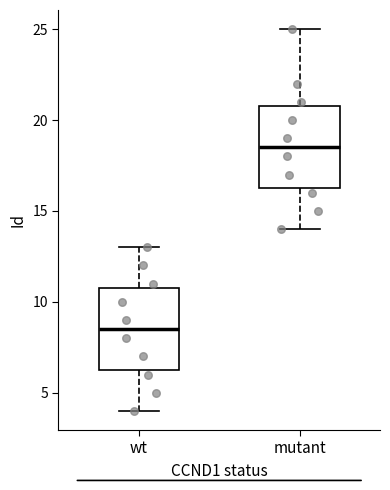

Where does the median line of the box for mutant sit on the y-axis? The values are not printed on the chart, so give them approximately, as read against the axis.

18.5